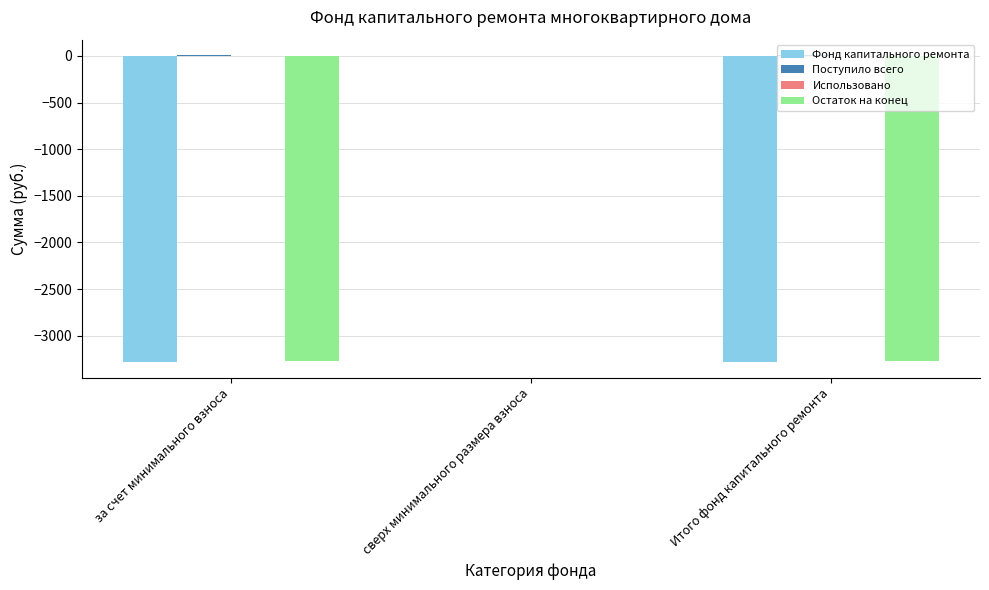

The Остаток на конец series shows -1751.3 at за счет минимального взноса. True or false?

False